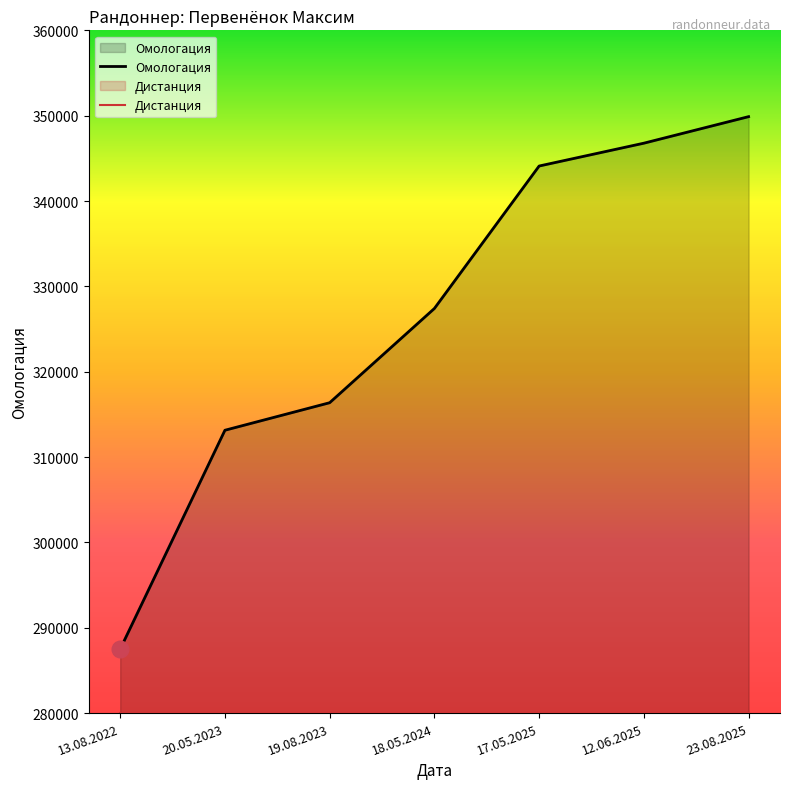

At 17.05.2025, list the series in order from largest to smallest.

Омологация, Дистанция